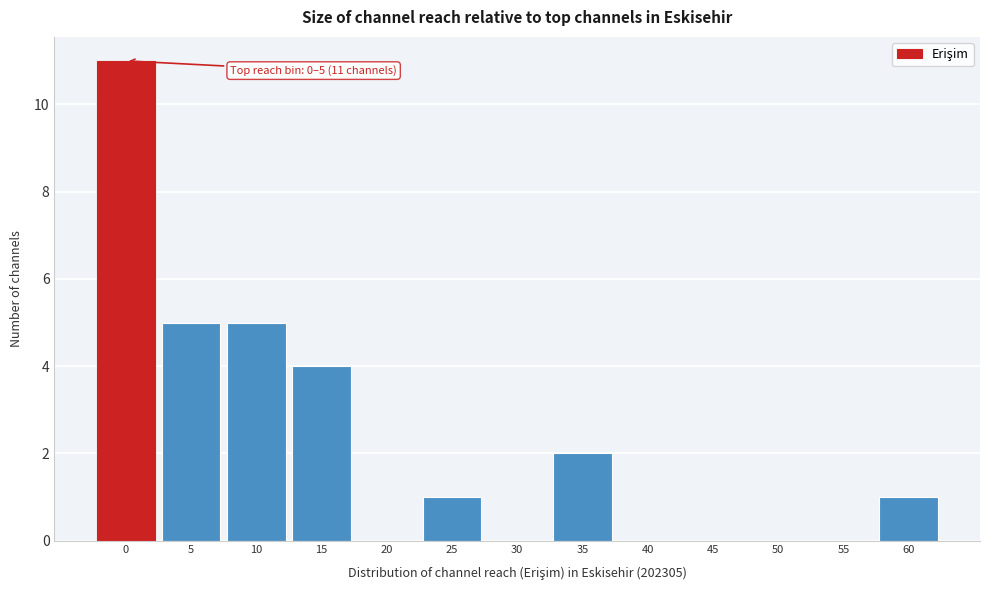

Reading left to right, extract all data points from this chart.

0=11	5=5	10=5	15=4	20=0	25=1	30=0	35=2	40=0	45=0	50=0	55=0	60=1